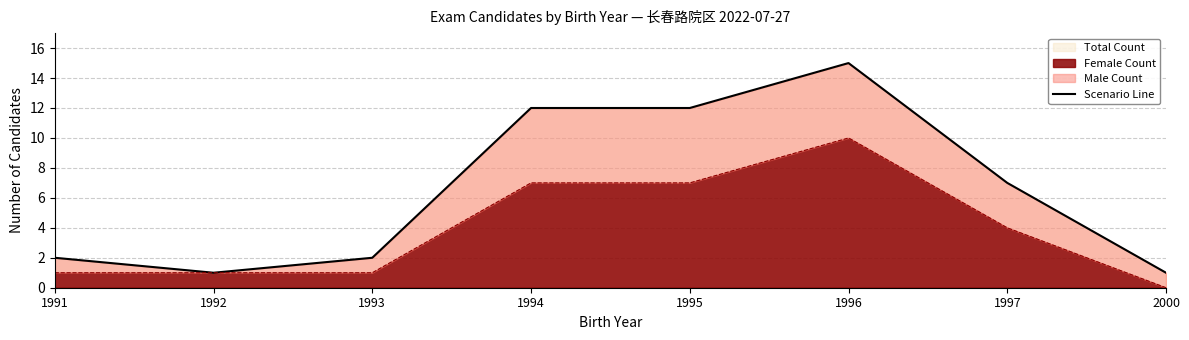

What is the sum of the values at 1996 and 1993?

17